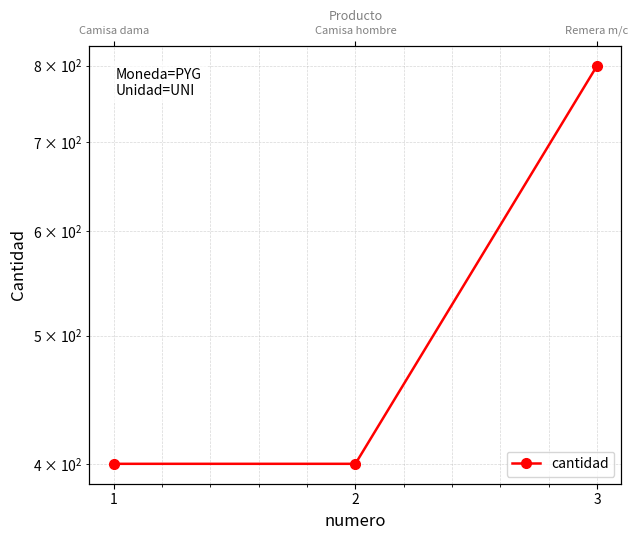

Approximately how many times larger is the value at 1 compared to 2?

1.0